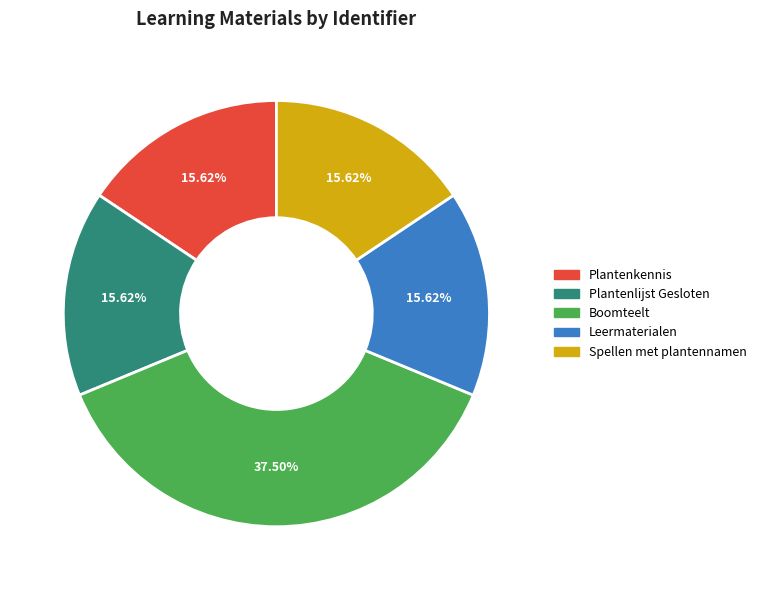

To the nearest percent, what percentage of the pie is Plantenkennis?

16%